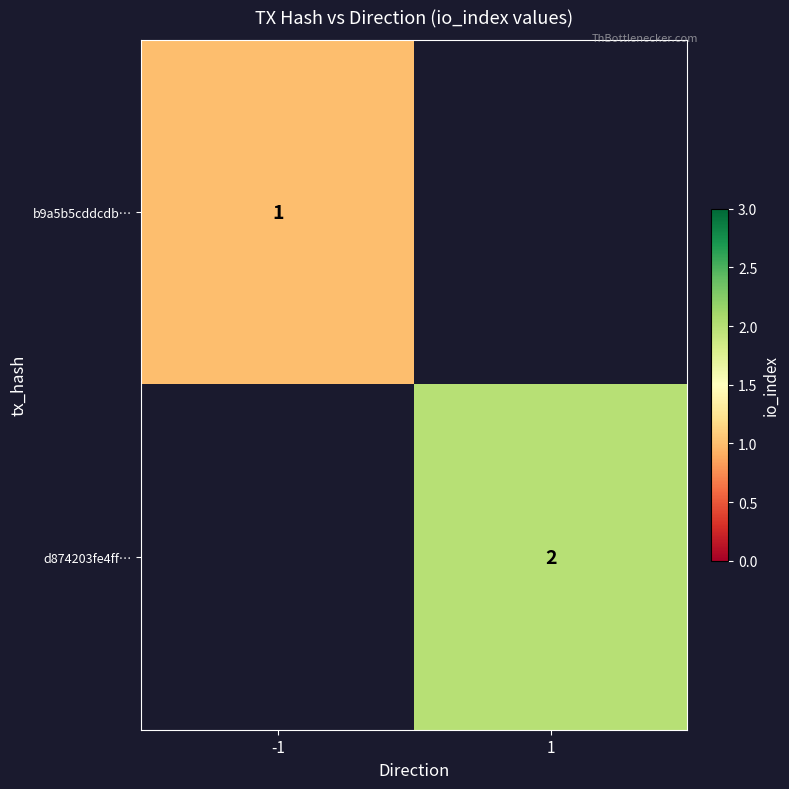

Is it true that d874203fe4ff… equals 1 at 1?

False